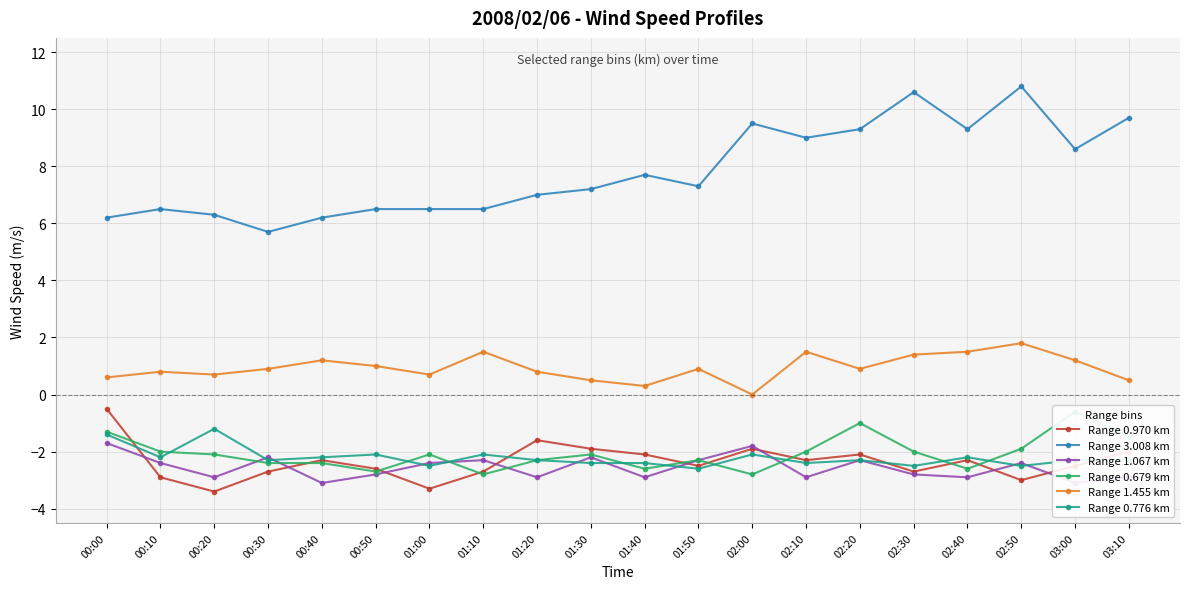

Between 01:00 and 02:30, which series saw the biggest shift?

Range 3.008 km